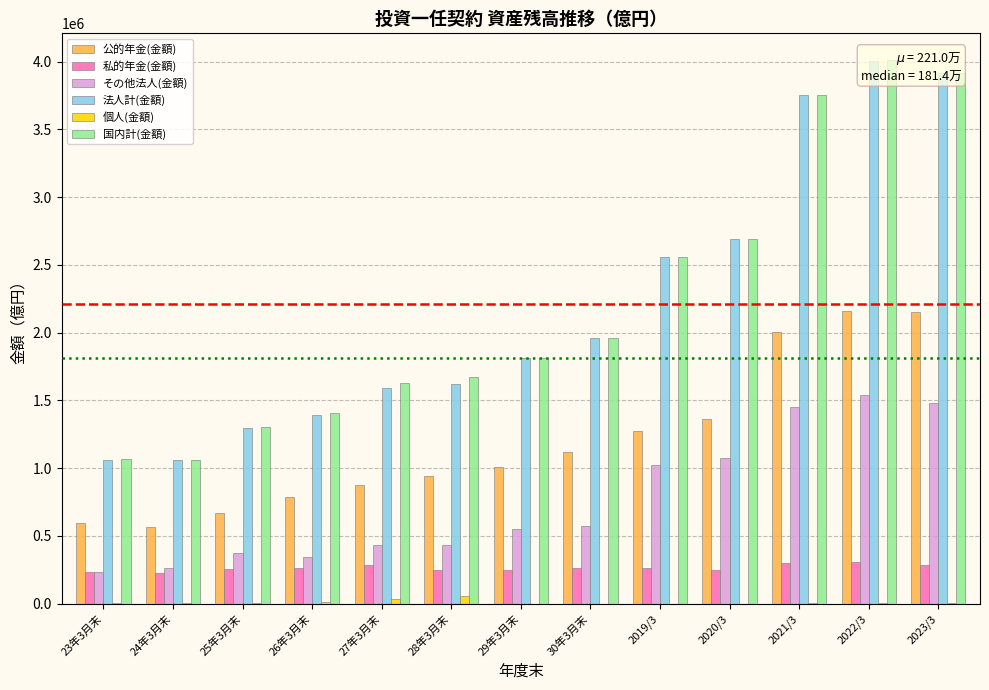

At which category does the chart reach its peak across all series?

2022/3